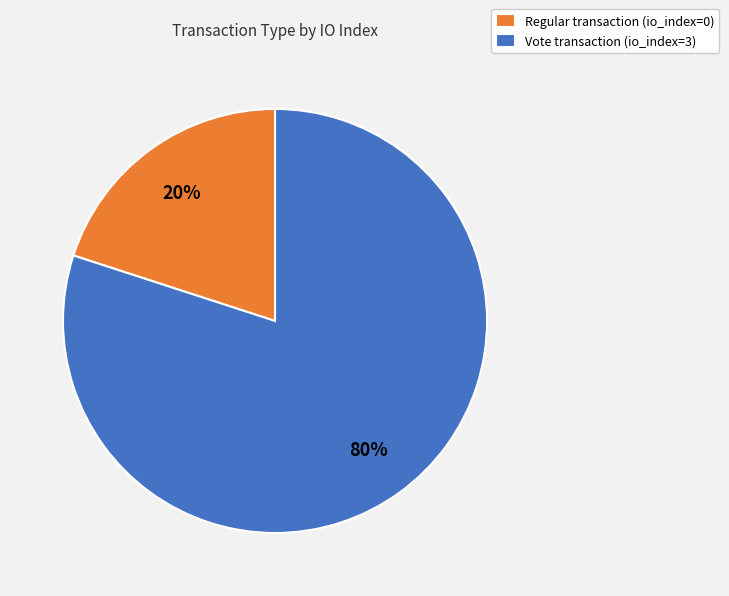

Is the sum of Vote transaction (io_index=3) and Regular transaction (io_index=0) greater than half?

Yes